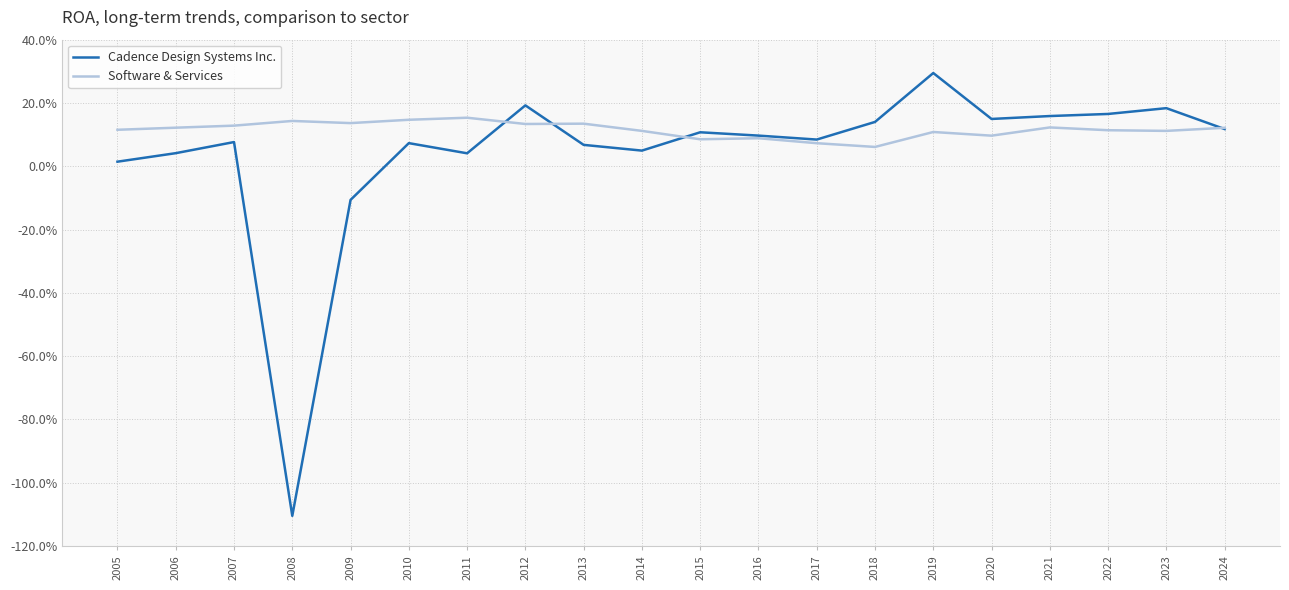

Which series has the widest spread of values?

Cadence Design Systems Inc.